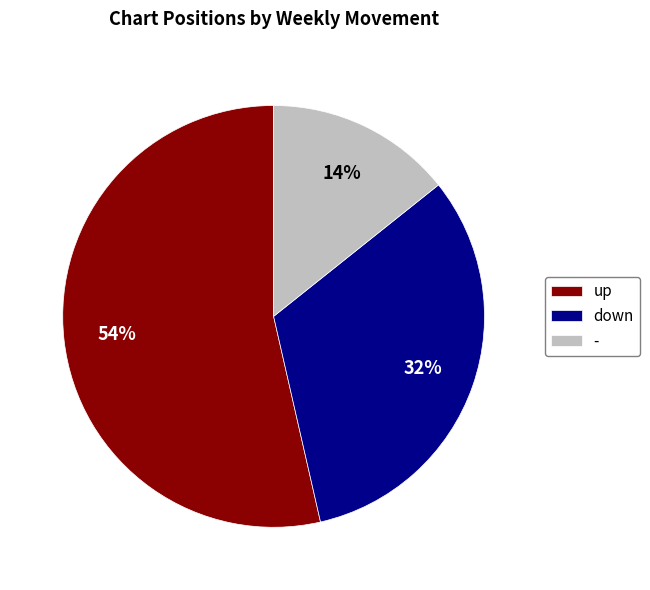

Which category accounts for the majority?

up